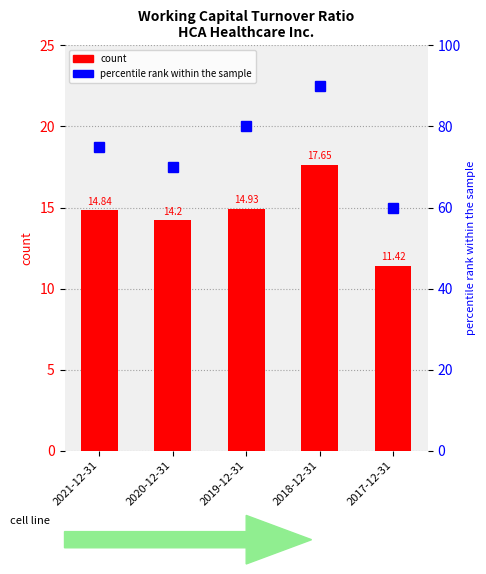

Reading right to left, transcribe all the data shown in this chart.

count: 11.4	17.6	14.9	14.2	14.8
percentile rank within the sample: 60.0	90.0	80.0	70.0	75.0